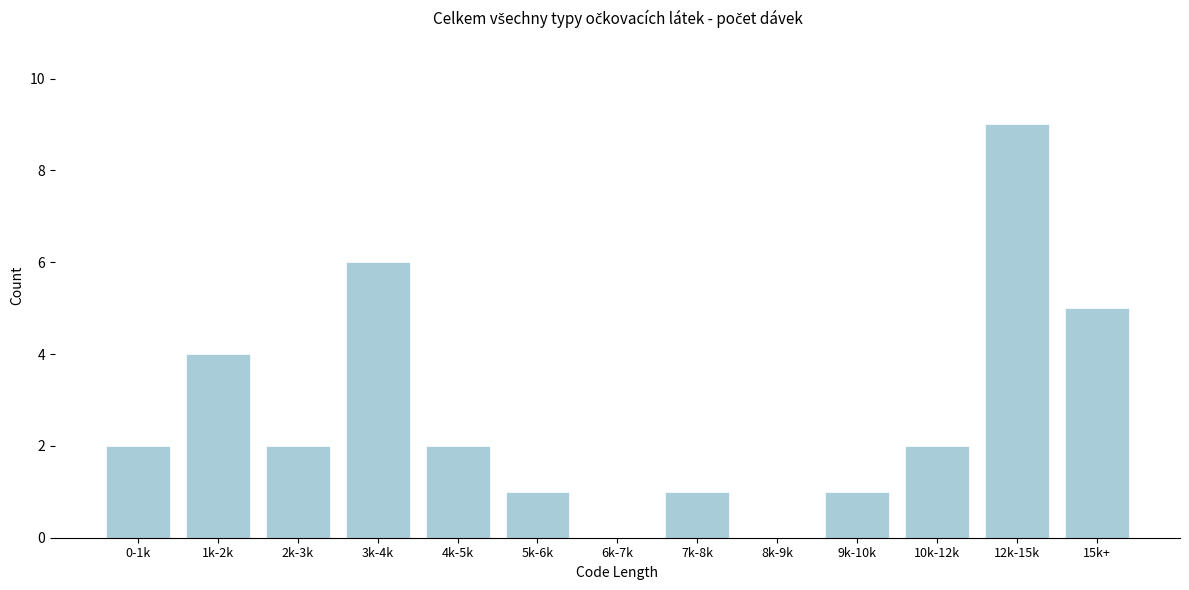

Reading left to right, list all the values displayed in this chart.

0-1k=2	1k-2k=4	2k-3k=2	3k-4k=6	4k-5k=2	5k-6k=1	6k-7k=0	7k-8k=1	8k-9k=0	9k-10k=1	10k-12k=2	12k-15k=9	15k+=5